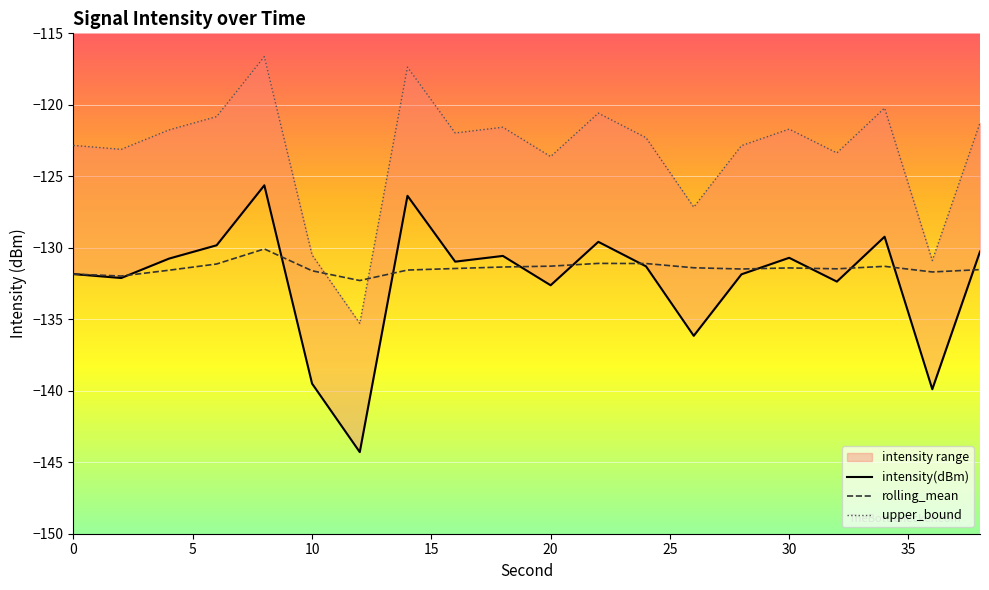

Reading left to right, extract all data points from this chart.

intensity(dBm): -131.8	-132.1	-130.8	-129.8	-125.6	-139.5	-144.3	-126.4	-131.0	-130.6	-132.6	-129.6	-131.3	-136.2	-131.9	-130.7	-132.4	-129.2	-139.9	-130.3
rolling_mean: -131.8	-132.0	-131.6	-131.1	-130.1	-131.6	-132.3	-131.6	-131.4	-131.3	-131.3	-131.1	-131.1	-131.4	-131.5	-131.4	-131.5	-131.3	-131.7	-131.5
upper_bound: -122.8	-123.1	-121.8	-120.8	-116.6	-130.5	-135.3	-117.4	-122.0	-121.6	-123.6	-120.6	-122.3	-127.2	-122.9	-121.7	-123.4	-120.2	-130.9	-121.3